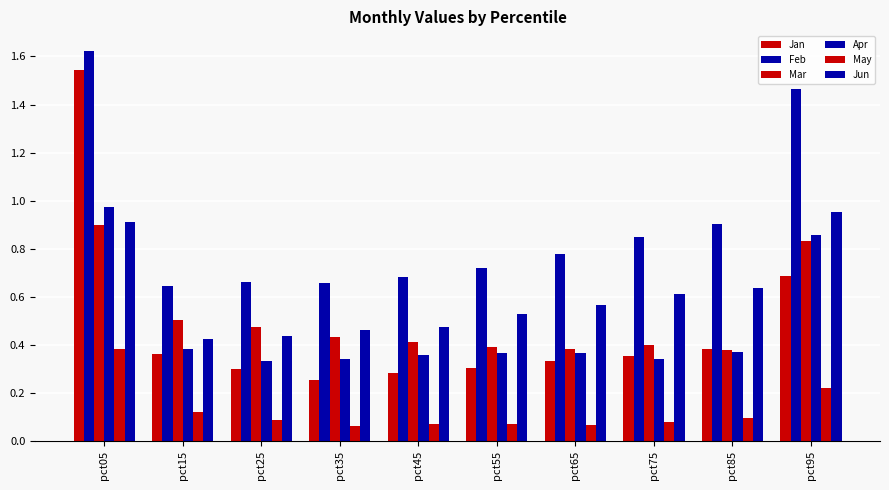

Reading right to left, transcribe all the data shown in this chart.

Jan: 0.7	0.4	0.4	0.3	0.3	0.3	0.3	0.3	0.4	1.5
Feb: 1.5	0.9	0.8	0.8	0.7	0.7	0.7	0.7	0.6	1.6
Mar: 0.8	0.4	0.4	0.4	0.4	0.4	0.4	0.5	0.5	0.9
Apr: 0.9	0.4	0.3	0.4	0.4	0.4	0.3	0.3	0.4	1.0
May: 0.2	0.1	0.1	0.1	0.1	0.1	0.1	0.1	0.1	0.4
Jun: 1.0	0.6	0.6	0.6	0.5	0.5	0.5	0.4	0.4	0.9